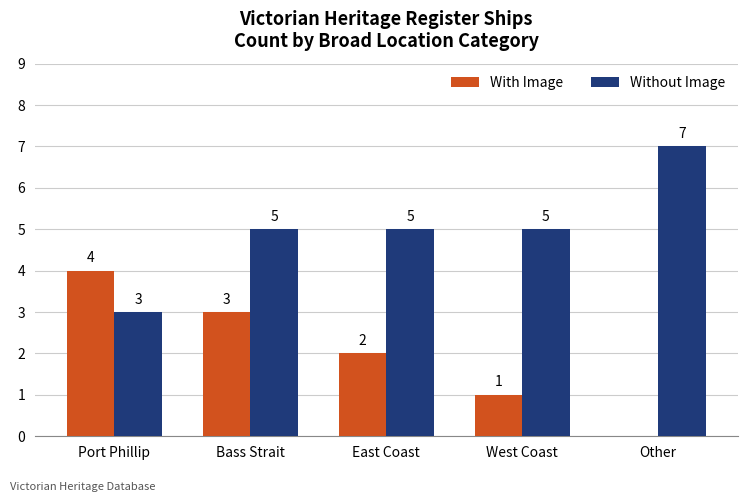

Where is With Image nearest to the value 2?

East Coast